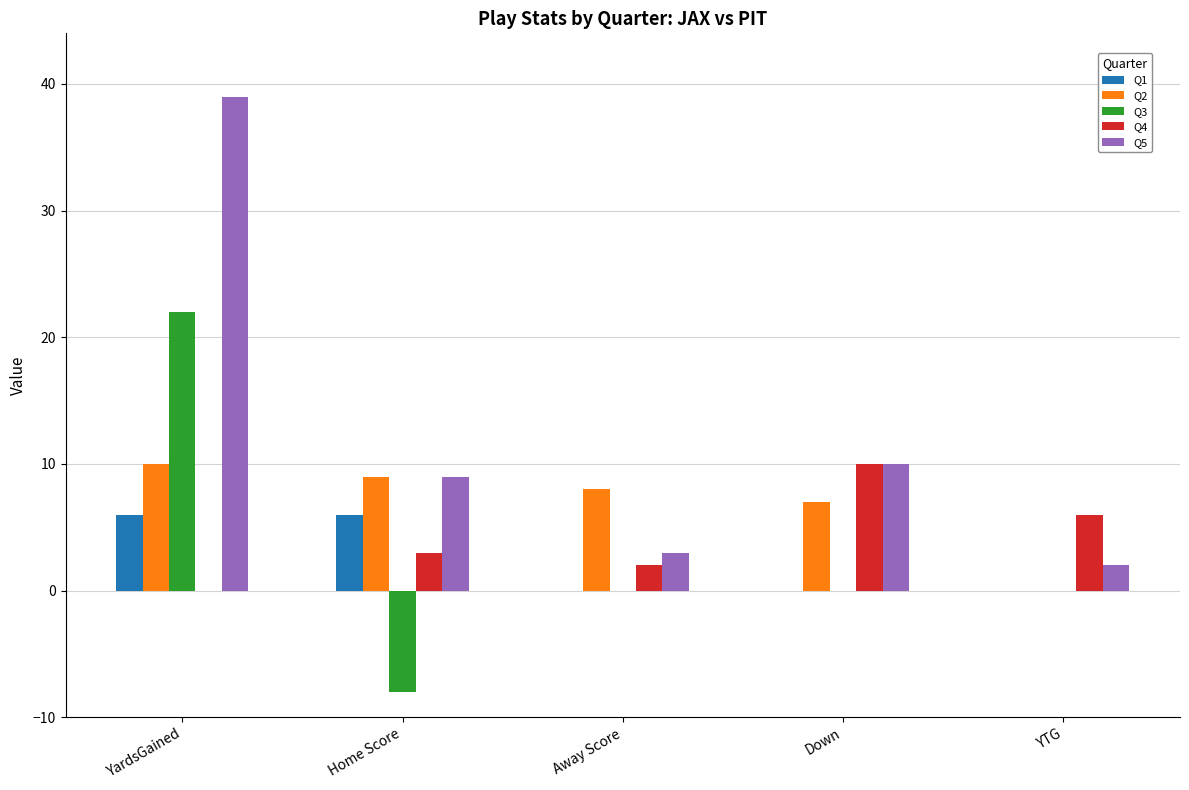

At which category does the chart reach its peak across all series?

YardsGained